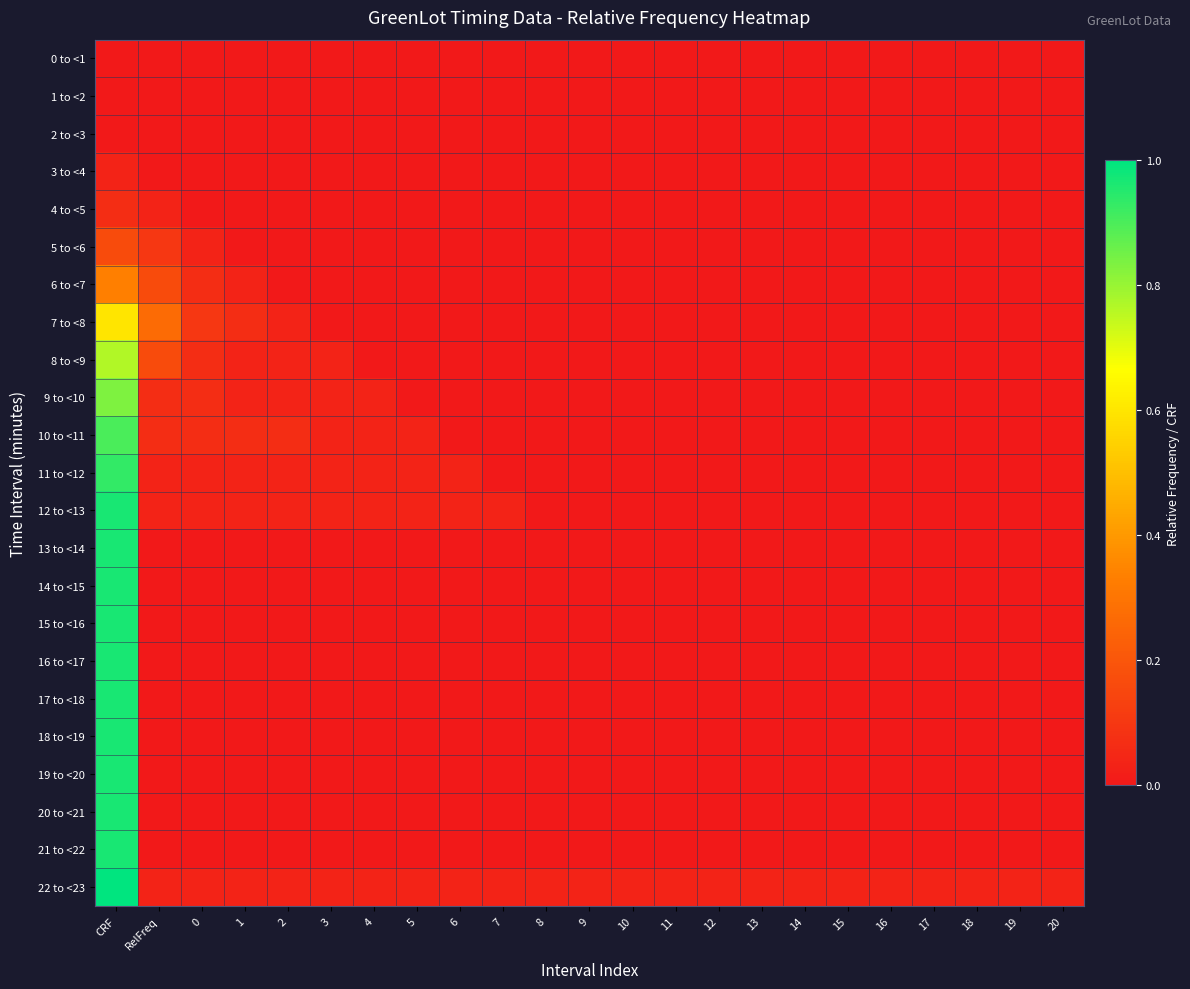

Reading left to right, transcribe all the data shown in this chart.

0 to <1: CRF=0.0	RelFreq=0.0	0=0.0	1=0.0	2=0.0	3=0.0	4=0.0	5=0.0	6=0.0	7=0.0	8=0.0	9=0.0	10=0.0	11=0.0	12=0.0	13=0.0	14=0.0	15=0.0	16=0.0	17=0.0	18=0.0	19=0.0	20=0.0
1 to <2: CRF=0.0	RelFreq=0.0	0=0.0	1=0.0	2=0.0	3=0.0	4=0.0	5=0.0	6=0.0	7=0.0	8=0.0	9=0.0	10=0.0	11=0.0	12=0.0	13=0.0	14=0.0	15=0.0	16=0.0	17=0.0	18=0.0	19=0.0	20=0.0
2 to <3: CRF=0.0	RelFreq=0.0	0=0.0	1=0.0	2=0.0	3=0.0	4=0.0	5=0.0	6=0.0	7=0.0	8=0.0	9=0.0	10=0.0	11=0.0	12=0.0	13=0.0	14=0.0	15=0.0	16=0.0	17=0.0	18=0.0	19=0.0	20=0.0
3 to <4: CRF=0.0	RelFreq=0.0	0=0.0	1=0.0	2=0.0	3=0.0	4=0.0	5=0.0	6=0.0	7=0.0	8=0.0	9=0.0	10=0.0	11=0.0	12=0.0	13=0.0	14=0.0	15=0.0	16=0.0	17=0.0	18=0.0	19=0.0	20=0.0
4 to <5: CRF=0.1	RelFreq=0.0	0=0.0	1=0.0	2=0.0	3=0.0	4=0.0	5=0.0	6=0.0	7=0.0	8=0.0	9=0.0	10=0.0	11=0.0	12=0.0	13=0.0	14=0.0	15=0.0	16=0.0	17=0.0	18=0.0	19=0.0	20=0.0
5 to <6: CRF=0.2	RelFreq=0.1	0=0.0	1=0.0	2=0.0	3=0.0	4=0.0	5=0.0	6=0.0	7=0.0	8=0.0	9=0.0	10=0.0	11=0.0	12=0.0	13=0.0	14=0.0	15=0.0	16=0.0	17=0.0	18=0.0	19=0.0	20=0.0
6 to <7: CRF=0.3	RelFreq=0.2	0=0.1	1=0.0	2=0.0	3=0.0	4=0.0	5=0.0	6=0.0	7=0.0	8=0.0	9=0.0	10=0.0	11=0.0	12=0.0	13=0.0	14=0.0	15=0.0	16=0.0	17=0.0	18=0.0	19=0.0	20=0.0
7 to <8: CRF=0.6	RelFreq=0.3	0=0.1	1=0.1	2=0.0	3=0.0	4=0.0	5=0.0	6=0.0	7=0.0	8=0.0	9=0.0	10=0.0	11=0.0	12=0.0	13=0.0	14=0.0	15=0.0	16=0.0	17=0.0	18=0.0	19=0.0	20=0.0
8 to <9: CRF=0.8	RelFreq=0.2	0=0.1	1=0.0	2=0.0	3=0.0	4=0.0	5=0.0	6=0.0	7=0.0	8=0.0	9=0.0	10=0.0	11=0.0	12=0.0	13=0.0	14=0.0	15=0.0	16=0.0	17=0.0	18=0.0	19=0.0	20=0.0
9 to <10: CRF=0.8	RelFreq=0.1	0=0.1	1=0.0	2=0.0	3=0.0	4=0.0	5=0.0	6=0.0	7=0.0	8=0.0	9=0.0	10=0.0	11=0.0	12=0.0	13=0.0	14=0.0	15=0.0	16=0.0	17=0.0	18=0.0	19=0.0	20=0.0
10 to <11: CRF=0.9	RelFreq=0.1	0=0.1	1=0.1	2=0.1	3=0.0	4=0.0	5=0.0	6=0.0	7=0.0	8=0.0	9=0.0	10=0.0	11=0.0	12=0.0	13=0.0	14=0.0	15=0.0	16=0.0	17=0.0	18=0.0	19=0.0	20=0.0
11 to <12: CRF=0.9	RelFreq=0.0	0=0.0	1=0.0	2=0.0	3=0.0	4=0.0	5=0.0	6=0.0	7=0.0	8=0.0	9=0.0	10=0.0	11=0.0	12=0.0	13=0.0	14=0.0	15=0.0	16=0.0	17=0.0	18=0.0	19=0.0	20=0.0
12 to <13: CRF=1.0	RelFreq=0.0	0=0.0	1=0.0	2=0.0	3=0.0	4=0.0	5=0.0	6=0.0	7=0.0	8=0.0	9=0.0	10=0.0	11=0.0	12=0.0	13=0.0	14=0.0	15=0.0	16=0.0	17=0.0	18=0.0	19=0.0	20=0.0
13 to <14: CRF=1.0	RelFreq=0.0	0=0.0	1=0.0	2=0.0	3=0.0	4=0.0	5=0.0	6=0.0	7=0.0	8=0.0	9=0.0	10=0.0	11=0.0	12=0.0	13=0.0	14=0.0	15=0.0	16=0.0	17=0.0	18=0.0	19=0.0	20=0.0
14 to <15: CRF=1.0	RelFreq=0.0	0=0.0	1=0.0	2=0.0	3=0.0	4=0.0	5=0.0	6=0.0	7=0.0	8=0.0	9=0.0	10=0.0	11=0.0	12=0.0	13=0.0	14=0.0	15=0.0	16=0.0	17=0.0	18=0.0	19=0.0	20=0.0
15 to <16: CRF=1.0	RelFreq=0.0	0=0.0	1=0.0	2=0.0	3=0.0	4=0.0	5=0.0	6=0.0	7=0.0	8=0.0	9=0.0	10=0.0	11=0.0	12=0.0	13=0.0	14=0.0	15=0.0	16=0.0	17=0.0	18=0.0	19=0.0	20=0.0
16 to <17: CRF=1.0	RelFreq=0.0	0=0.0	1=0.0	2=0.0	3=0.0	4=0.0	5=0.0	6=0.0	7=0.0	8=0.0	9=0.0	10=0.0	11=0.0	12=0.0	13=0.0	14=0.0	15=0.0	16=0.0	17=0.0	18=0.0	19=0.0	20=0.0
17 to <18: CRF=1.0	RelFreq=0.0	0=0.0	1=0.0	2=0.0	3=0.0	4=0.0	5=0.0	6=0.0	7=0.0	8=0.0	9=0.0	10=0.0	11=0.0	12=0.0	13=0.0	14=0.0	15=0.0	16=0.0	17=0.0	18=0.0	19=0.0	20=0.0
18 to <19: CRF=1.0	RelFreq=0.0	0=0.0	1=0.0	2=0.0	3=0.0	4=0.0	5=0.0	6=0.0	7=0.0	8=0.0	9=0.0	10=0.0	11=0.0	12=0.0	13=0.0	14=0.0	15=0.0	16=0.0	17=0.0	18=0.0	19=0.0	20=0.0
19 to <20: CRF=1.0	RelFreq=0.0	0=0.0	1=0.0	2=0.0	3=0.0	4=0.0	5=0.0	6=0.0	7=0.0	8=0.0	9=0.0	10=0.0	11=0.0	12=0.0	13=0.0	14=0.0	15=0.0	16=0.0	17=0.0	18=0.0	19=0.0	20=0.0
20 to <21: CRF=1.0	RelFreq=0.0	0=0.0	1=0.0	2=0.0	3=0.0	4=0.0	5=0.0	6=0.0	7=0.0	8=0.0	9=0.0	10=0.0	11=0.0	12=0.0	13=0.0	14=0.0	15=0.0	16=0.0	17=0.0	18=0.0	19=0.0	20=0.0
21 to <22: CRF=1.0	RelFreq=0.0	0=0.0	1=0.0	2=0.0	3=0.0	4=0.0	5=0.0	6=0.0	7=0.0	8=0.0	9=0.0	10=0.0	11=0.0	12=0.0	13=0.0	14=0.0	15=0.0	16=0.0	17=0.0	18=0.0	19=0.0	20=0.0
22 to <23: CRF=1.0	RelFreq=0.0	0=0.0	1=0.0	2=0.0	3=0.0	4=0.0	5=0.0	6=0.0	7=0.0	8=0.0	9=0.0	10=0.0	11=0.0	12=0.0	13=0.0	14=0.0	15=0.0	16=0.0	17=0.0	18=0.0	19=0.0	20=0.0